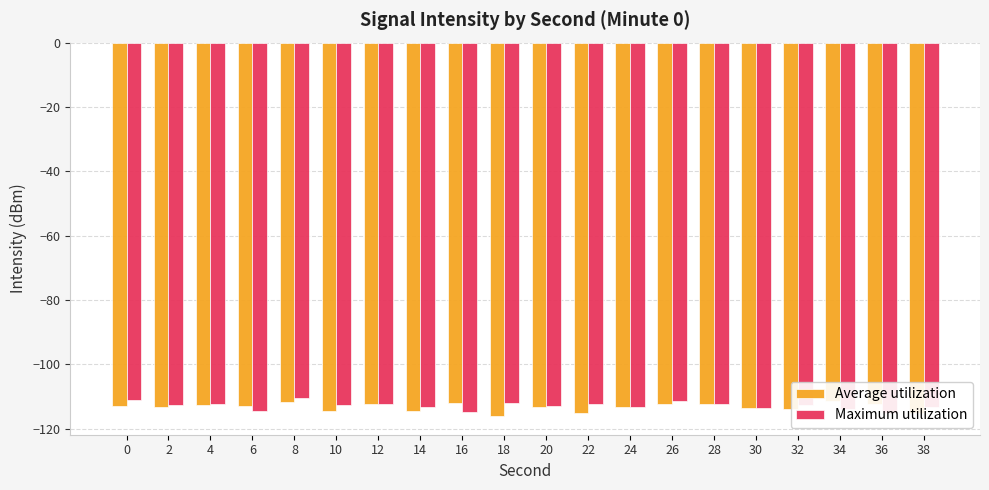

How many bars are there in total?

40